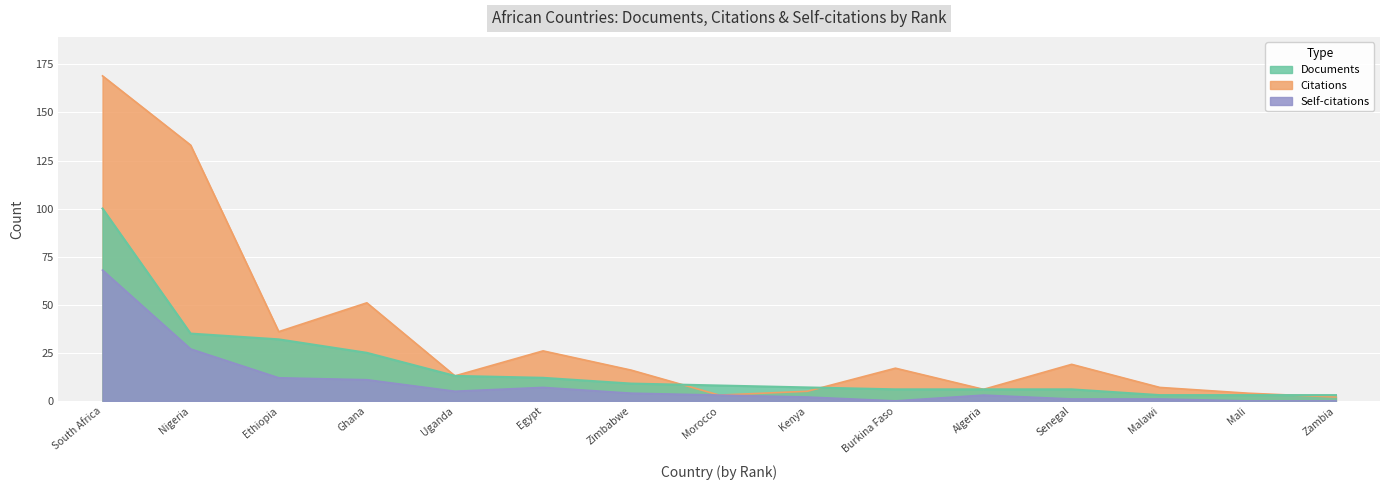

At which category does the chart reach its peak across all series?

South Africa